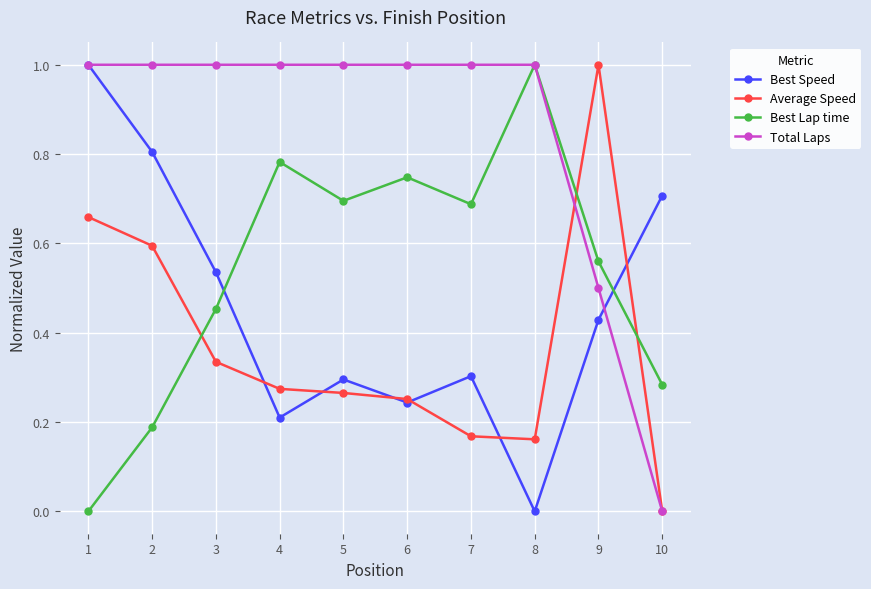

Is it true that Best Lap time equals 0.2 at 2?

True